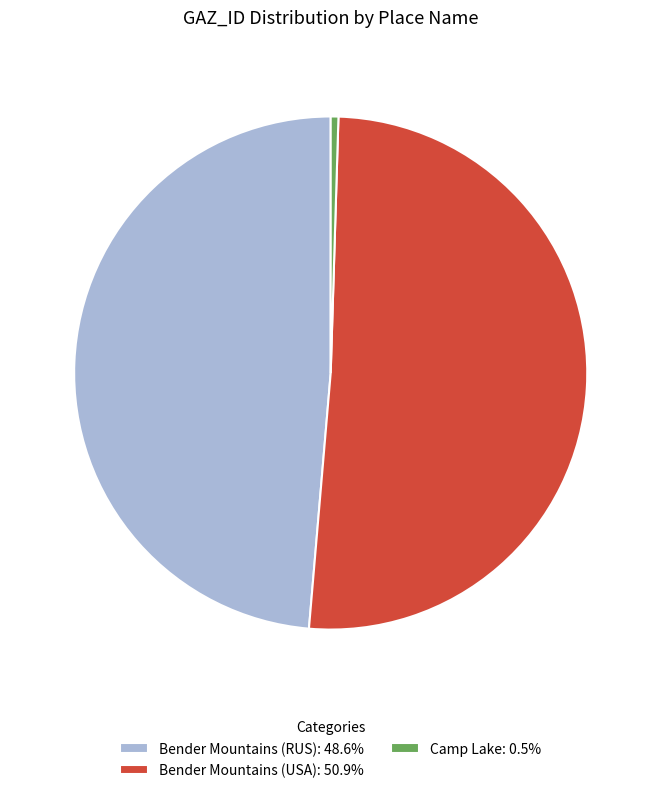

Count the number of slices in the pie.

3